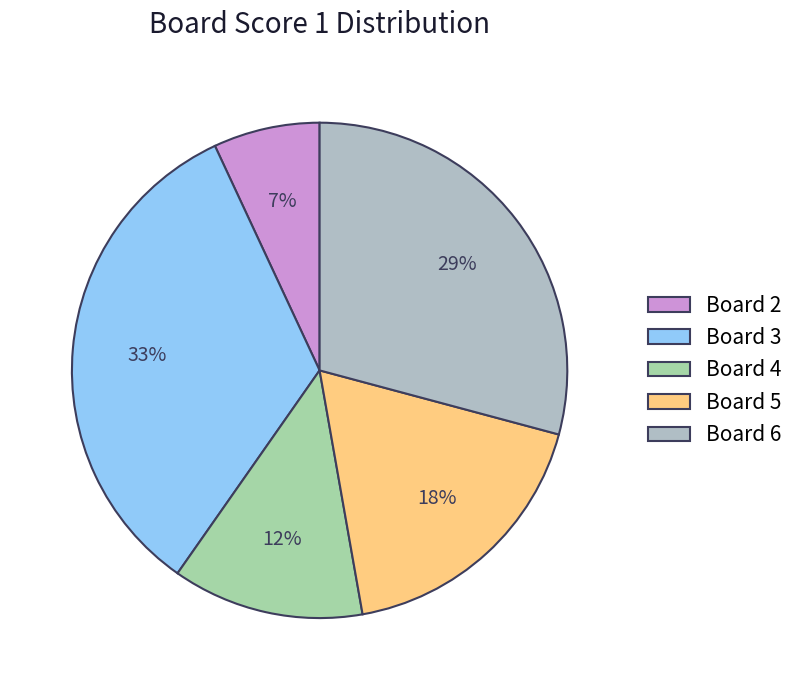

To the nearest percent, what is the difference between the largest and smallest slice percentages?

26%